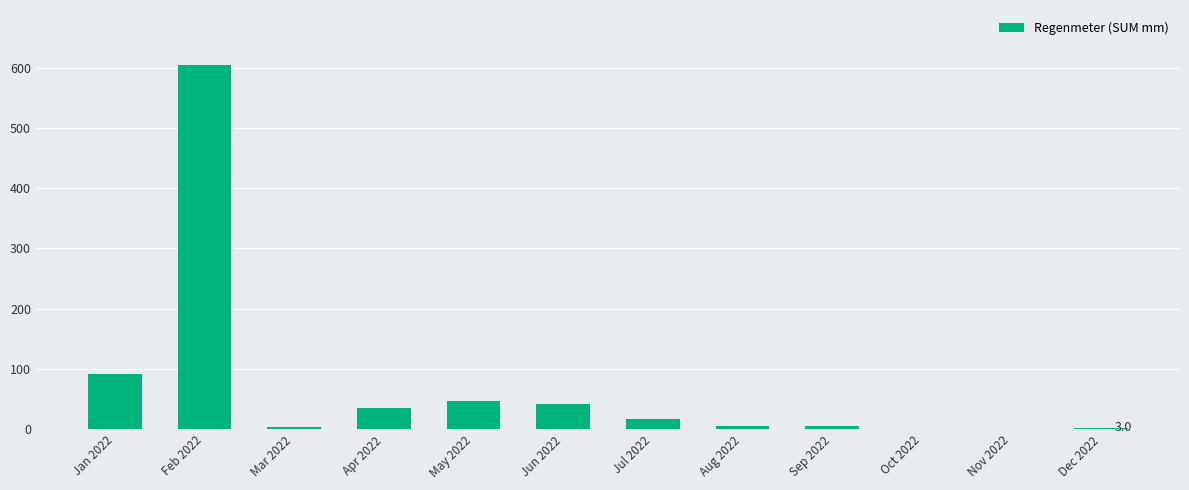

True or false: the data shows 6.0 at Aug 2022.

True